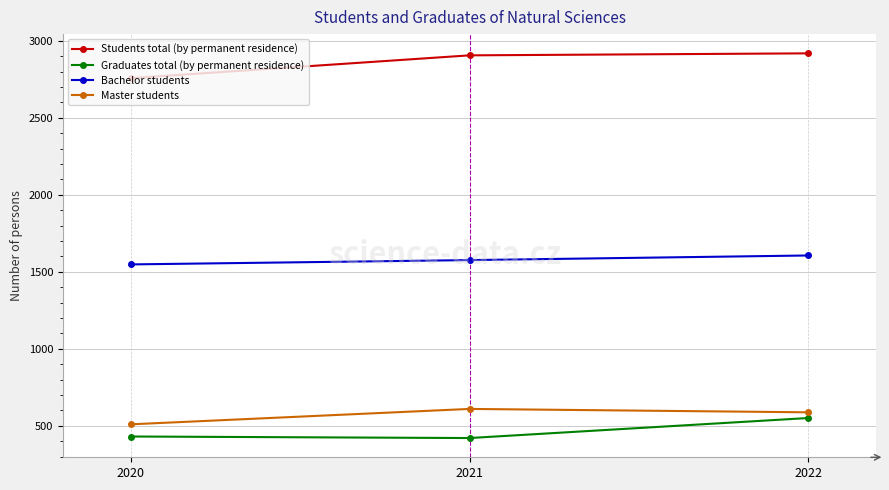

What is the approximate value of Graduates total (by permanent residence) at 2021?

421